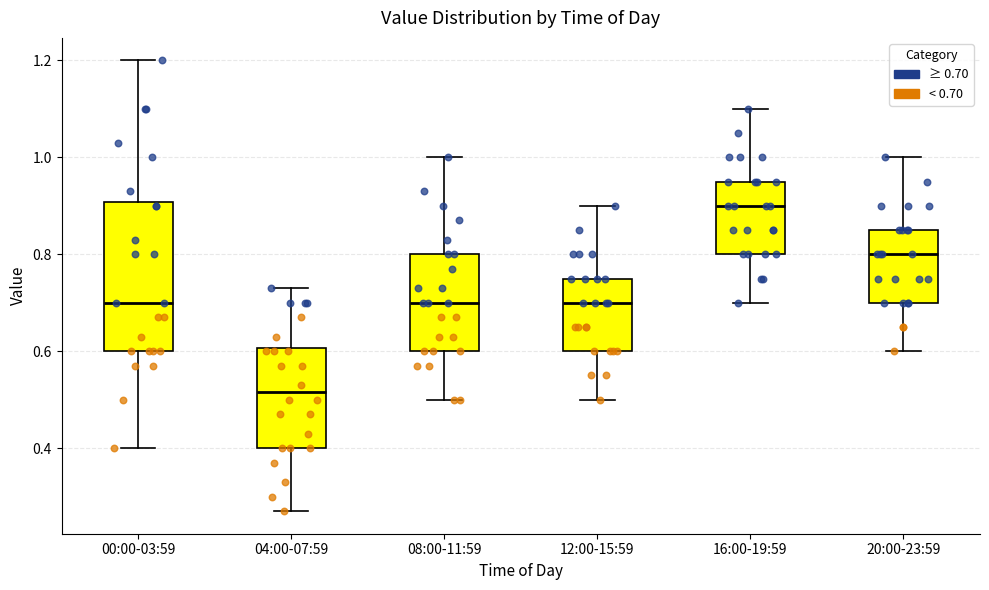

Which box is the tallest, from its lower edge to its upper edge?

00:00-03:59